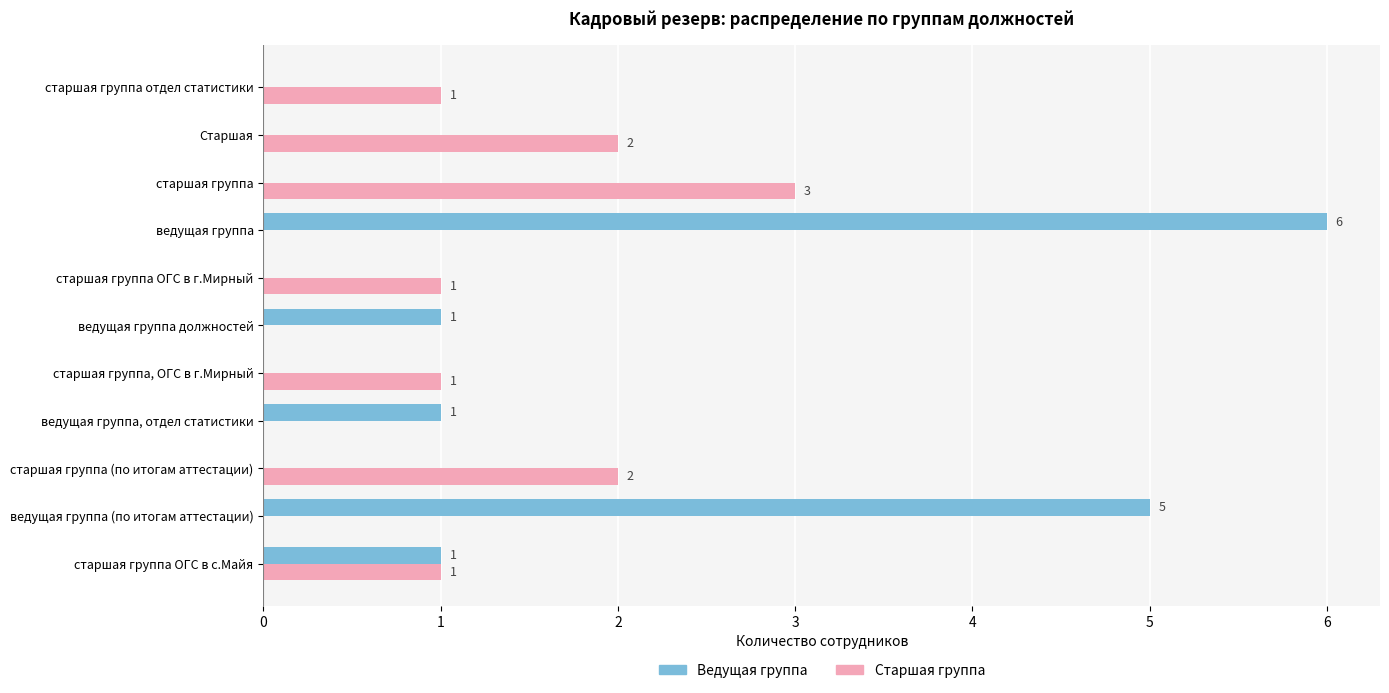

Which series has the largest total across all categories?

Ведущая группа